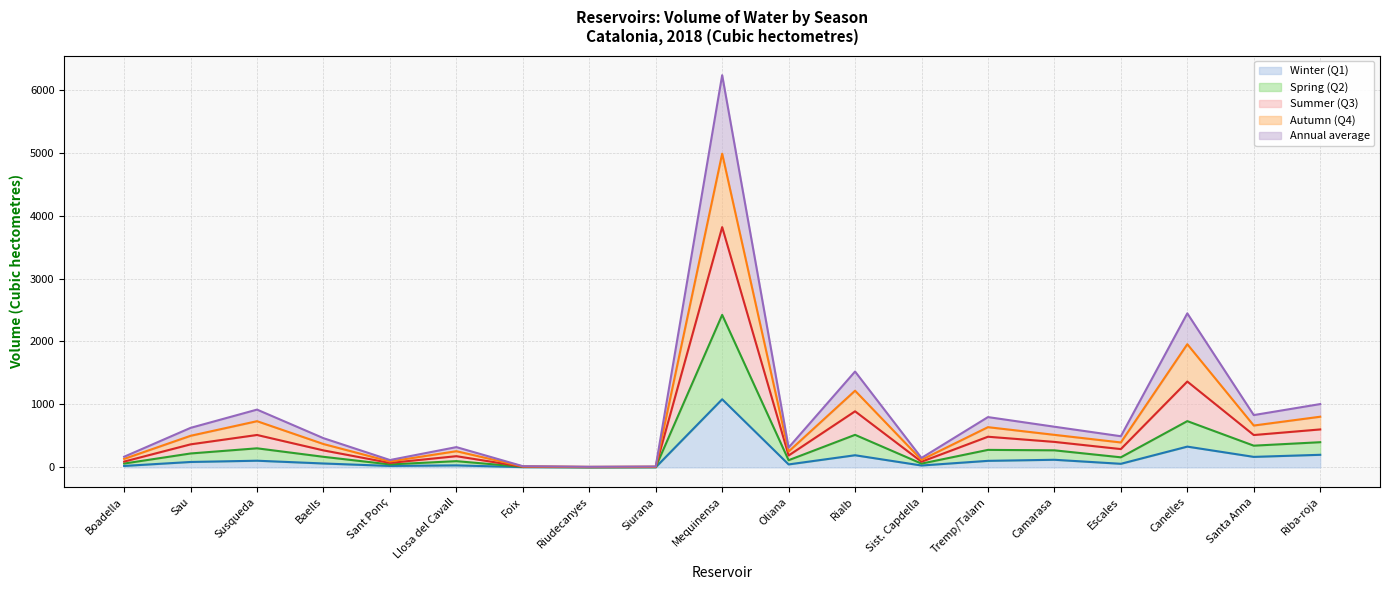

Is the value of Annual average at Riudecanyes greater than the value of Summer (Q3) at Riudecanyes?

No